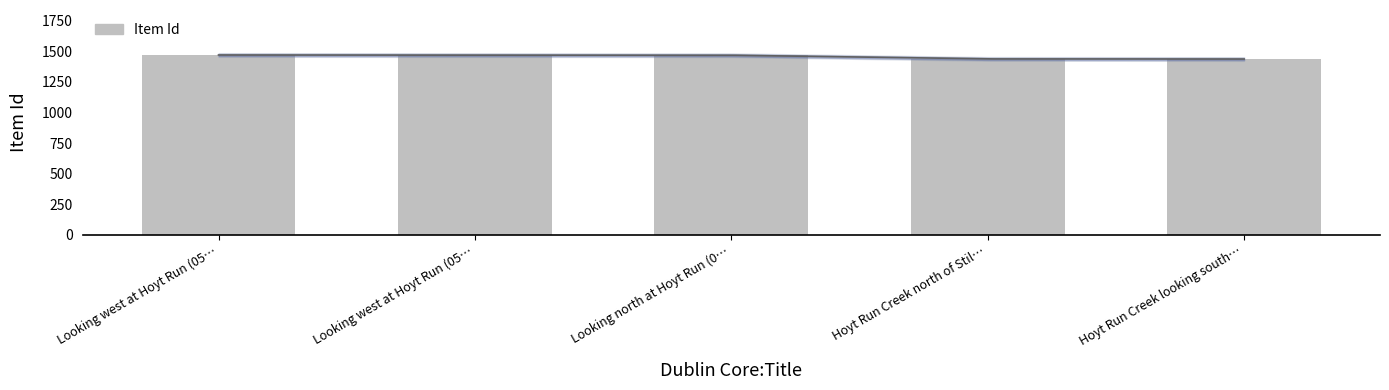

Reading left to right, what are all the values shown in this chart?

Looking west at Hoyt Run (05…=1469	Looking west at Hoyt Run (05…=1468	Looking north at Hoyt Run (0…=1467	Hoyt Run Creek north of Stil…=1437	Hoyt Run Creek looking south…=1436